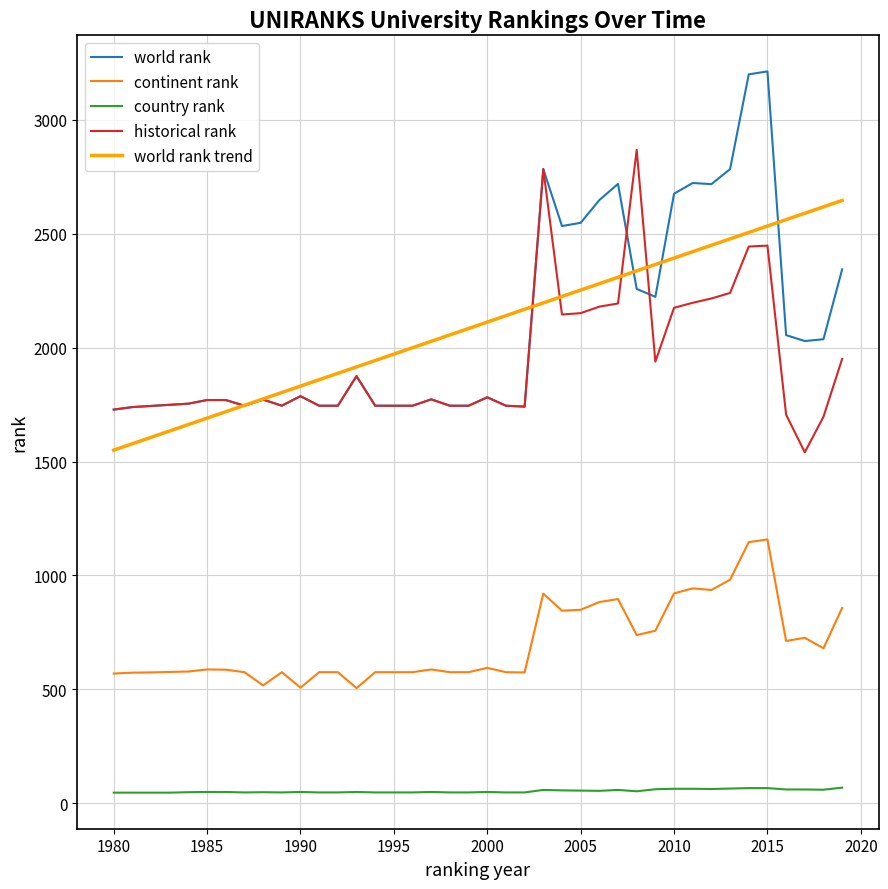

True or false: world rank trend and continent rank cross at least once.

False